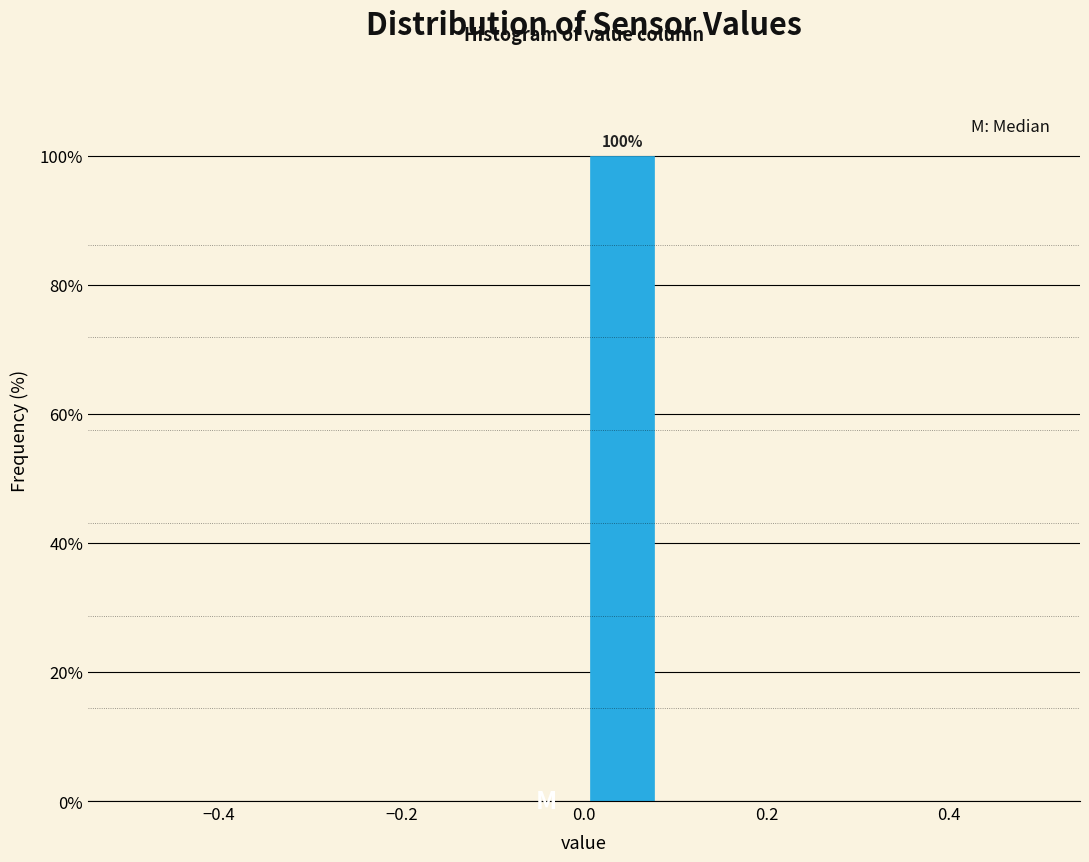

Over which range of the x-axis is the bar tallest?

0.00 to 0.08